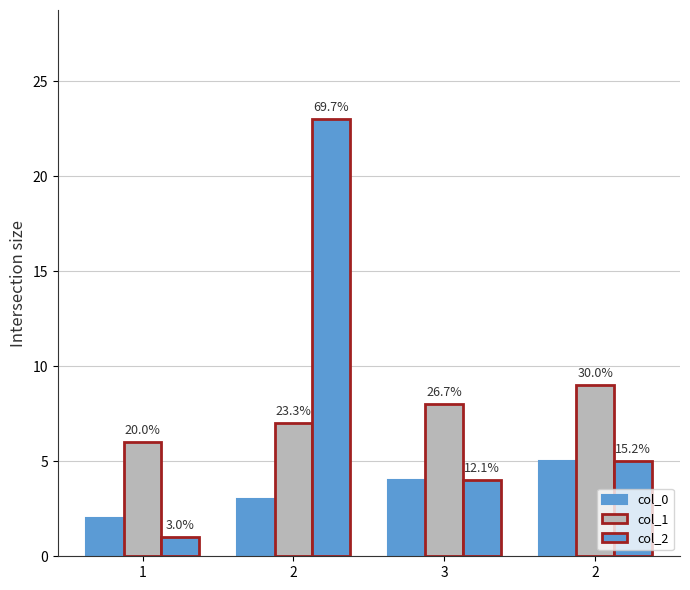

Reading right to left, extract all data points from this chart.

col_0: 5	4	3	2
col_1: 9	8	7	6
col_2: 5	4	23	1